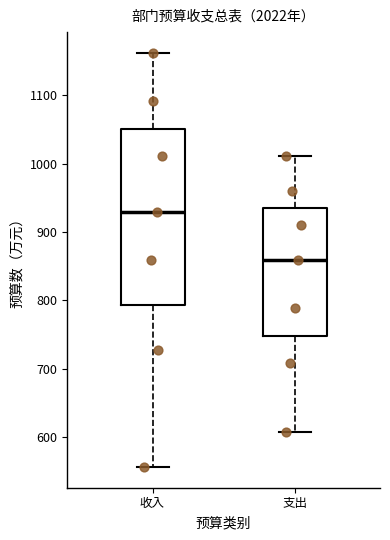

Which box is the tallest, from its lower edge to its upper edge?

收入